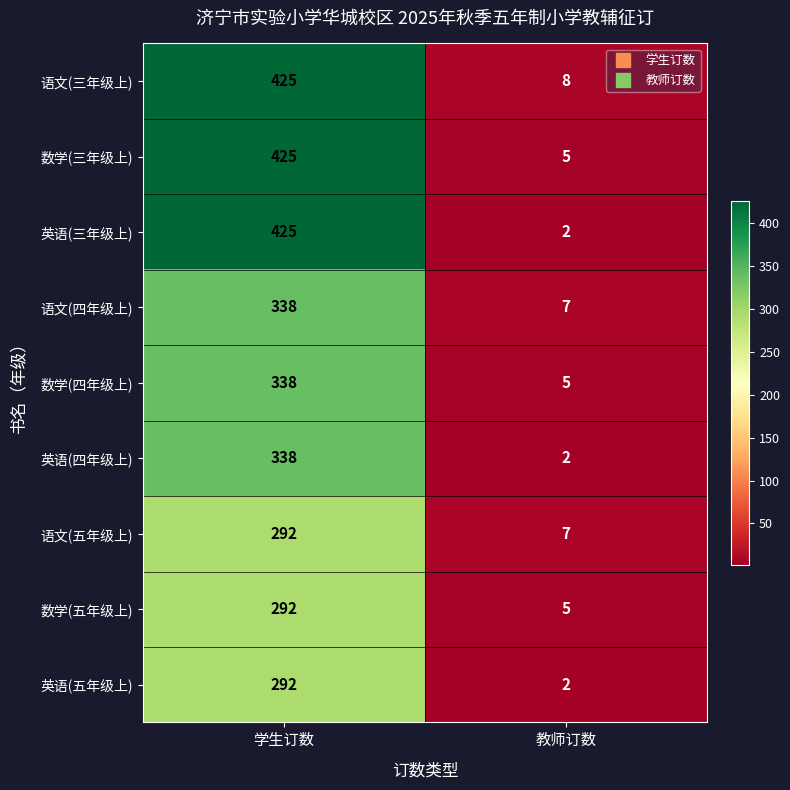

Reading left to right, list all the values displayed in this chart.

语文(三年级上): 学生订数=425	教师订数=8
数学(三年级上): 学生订数=425	教师订数=5
英语(三年级上): 学生订数=425	教师订数=2
语文(四年级上): 学生订数=338	教师订数=7
数学(四年级上): 学生订数=338	教师订数=5
英语(四年级上): 学生订数=338	教师订数=2
语文(五年级上): 学生订数=292	教师订数=7
数学(五年级上): 学生订数=292	教师订数=5
英语(五年级上): 学生订数=292	教师订数=2